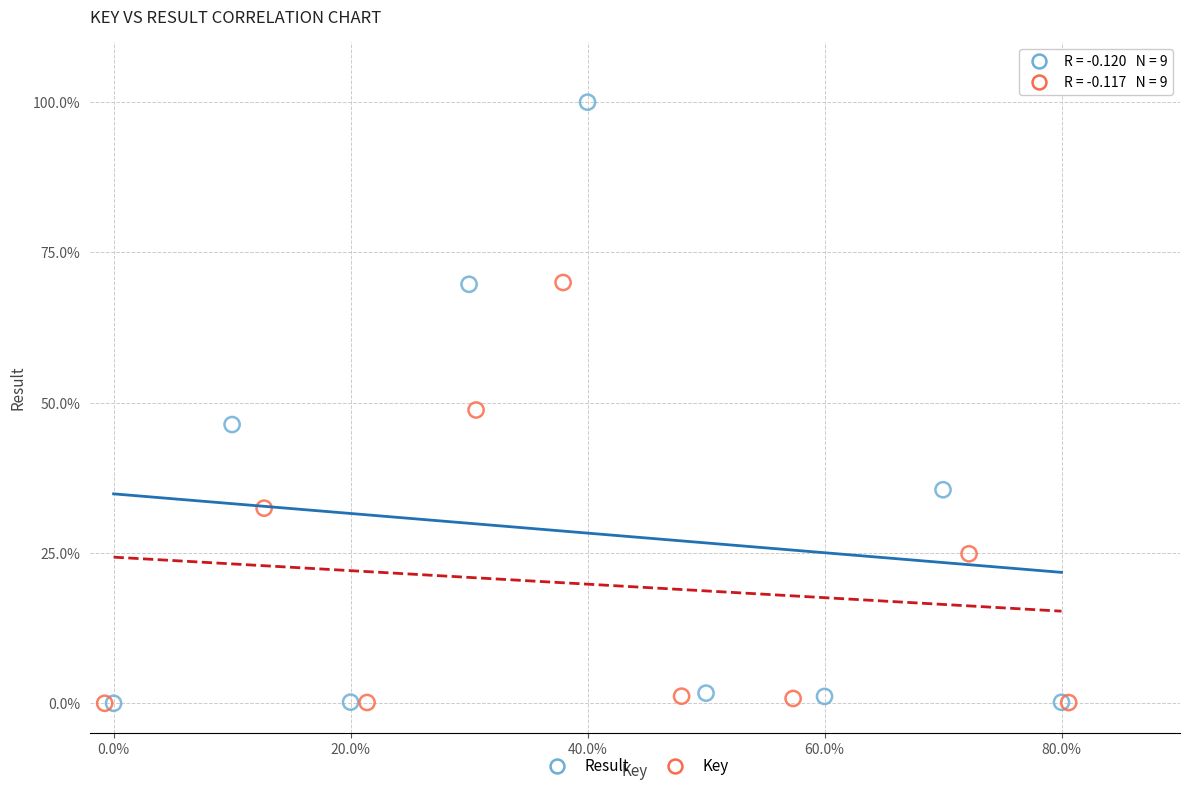

Which series has the widest spread of Y values?

Result